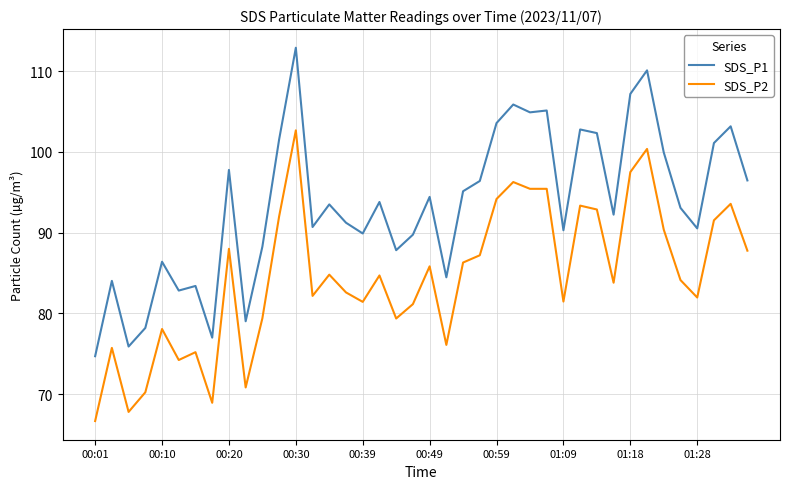

Which series has the largest total across all categories?

SDS_P1